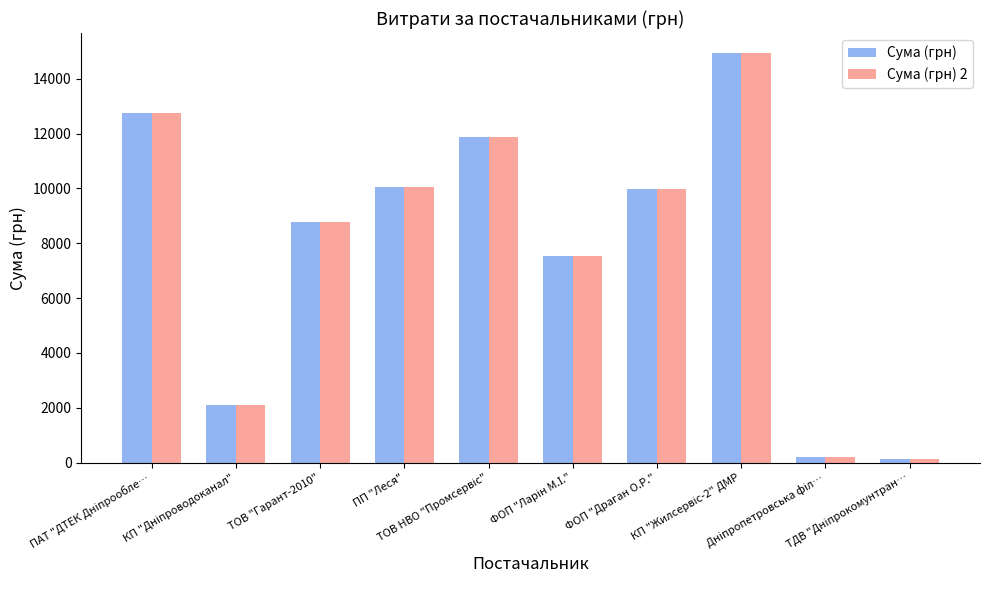

At how many categories does at least one series exceed 6200?

7